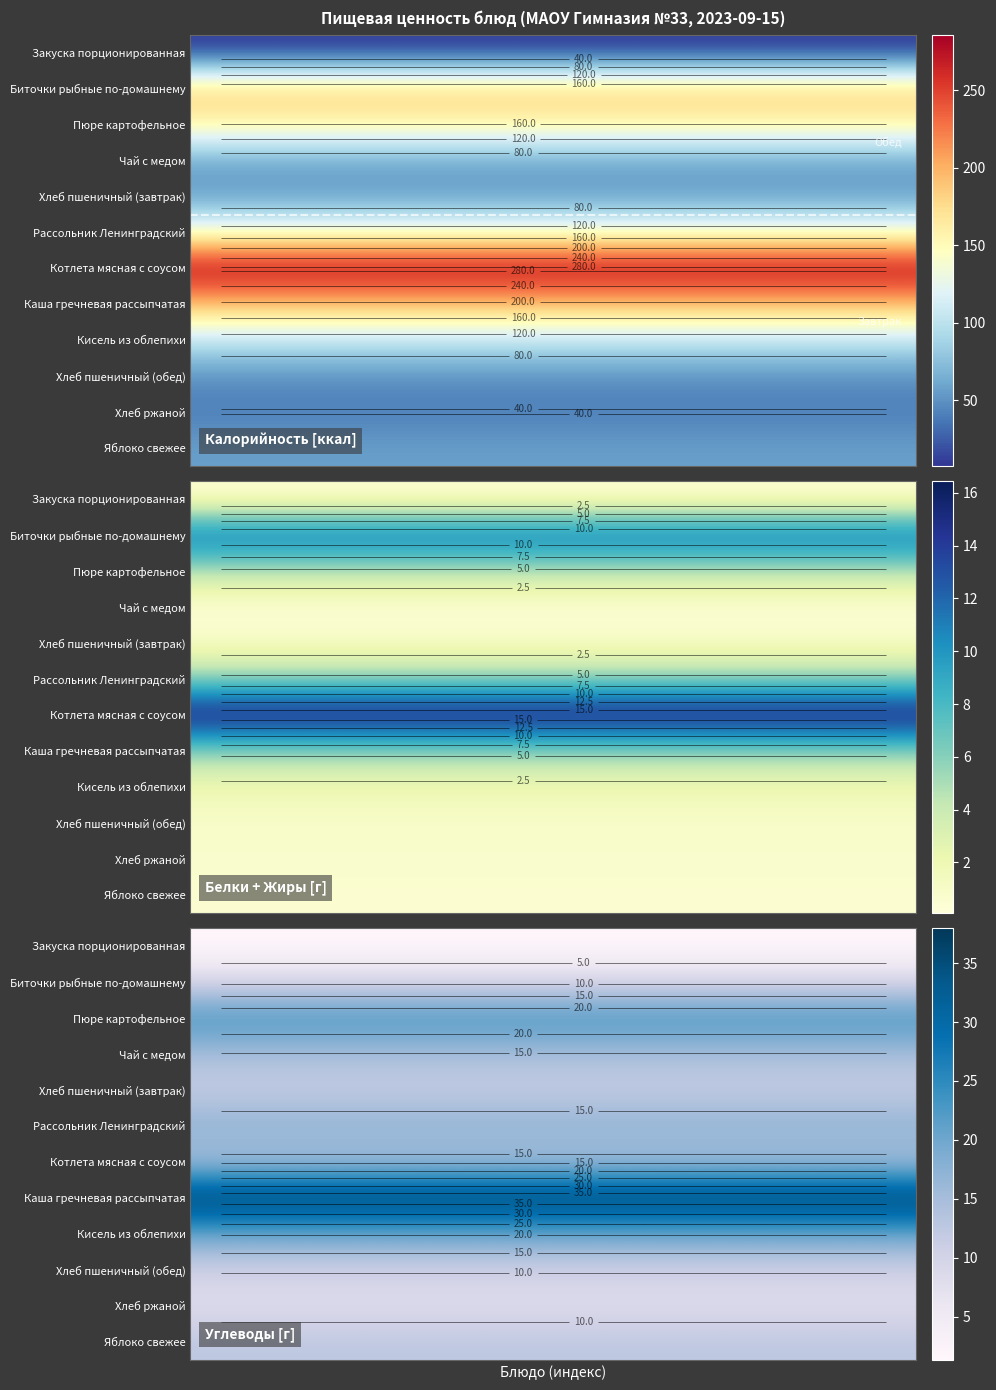

What is the total value across all series at 11?

181.3